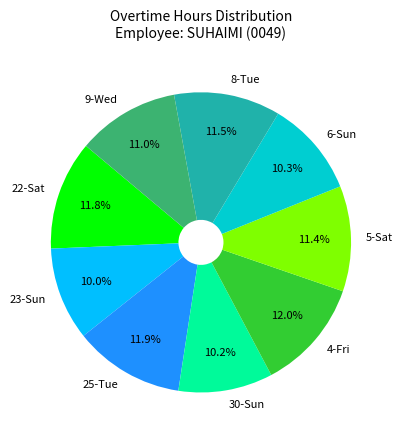

What is the ratio of the value at 30-Sun to the value at 25-Tue?

0.9